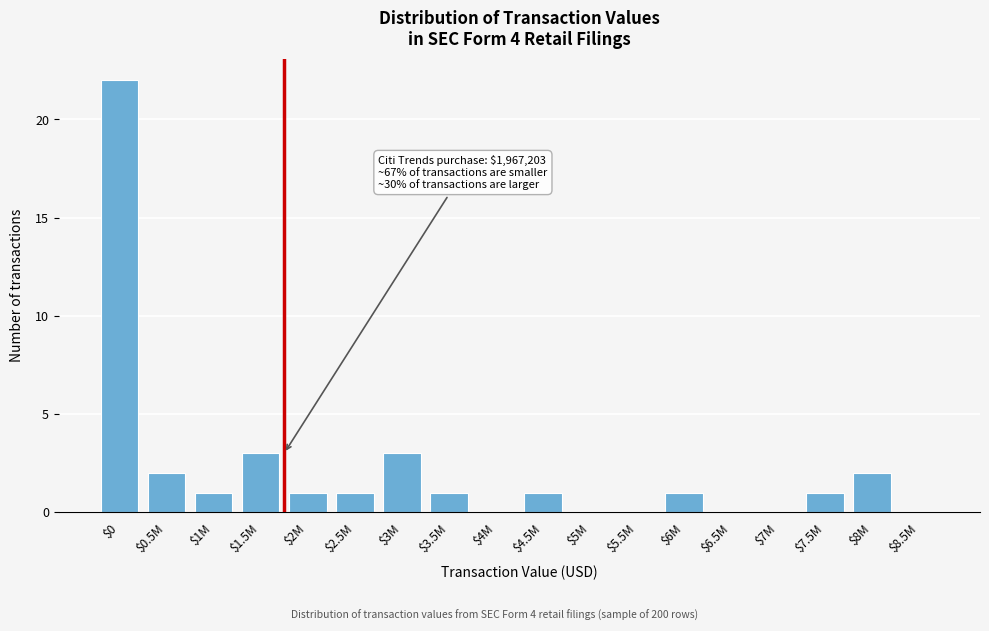

The value at $6M is 1. True or false?

True